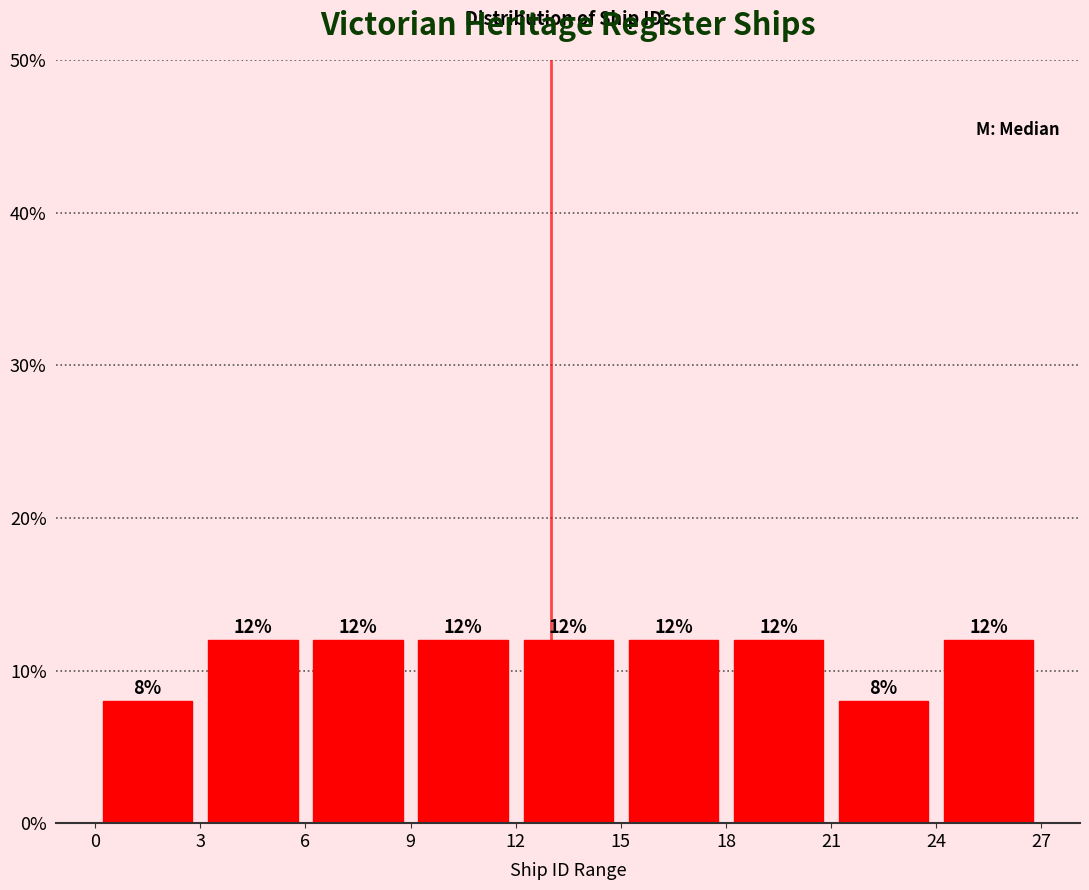

Reading left to right, list every bar in this chart as the range it spans on the x-axis followed by its height.

0 to 3: 8
3 to 6: 12
6 to 9: 12
9 to 12: 12
12 to 15: 12
15 to 18: 12
18 to 21: 12
21 to 24: 8
24 to 27: 12